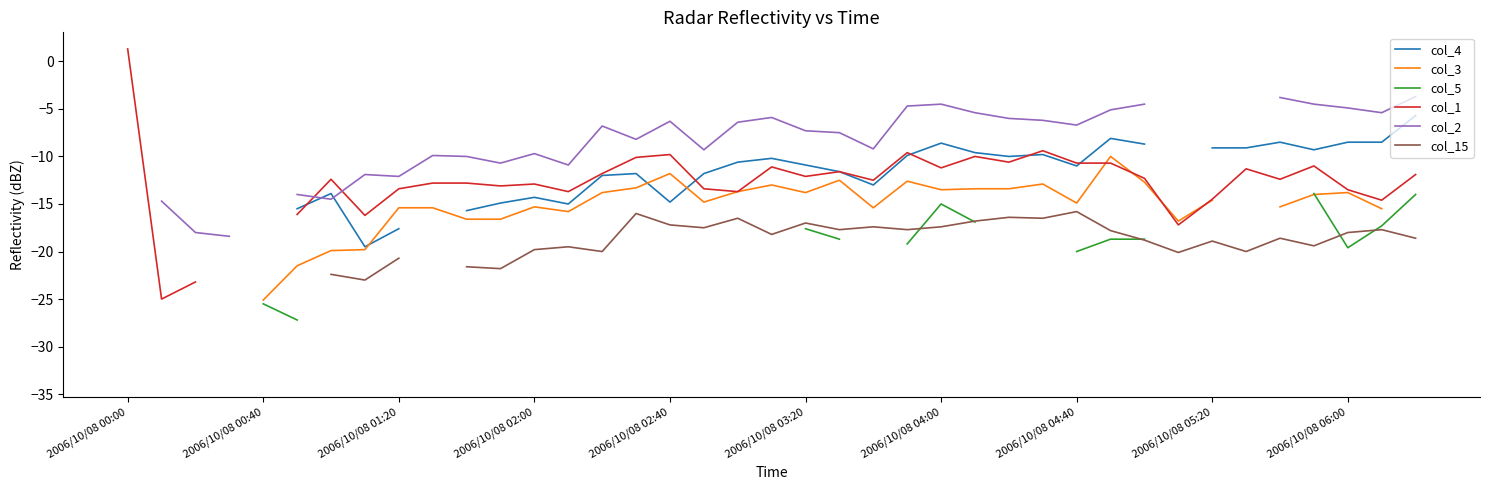

What are all the series names shown in the legend?

col_4, col_3, col_5, col_1, col_2, col_15